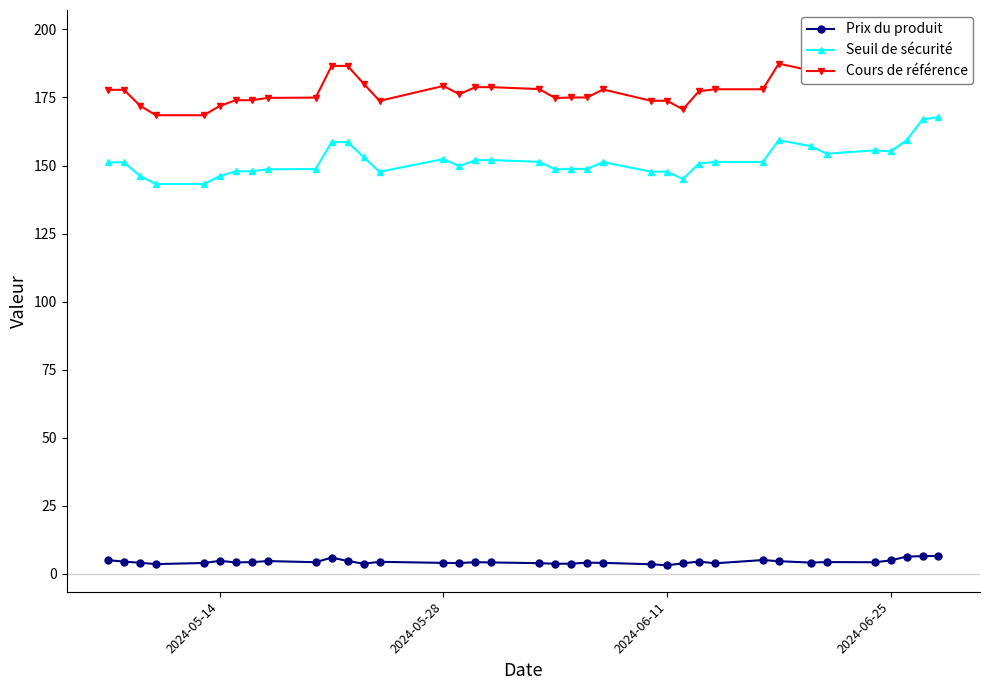

The value of Prix du produit at 2024-05-14 is 4.7. True or false?

True